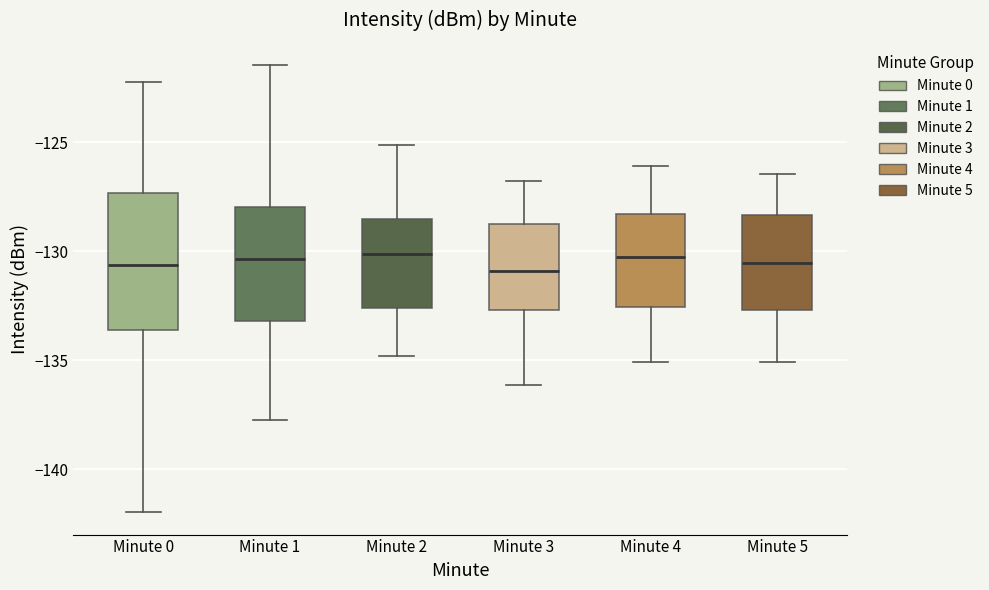

Comparing the boxes themselves (not the whiskers), which one is the tallest?

Minute 0